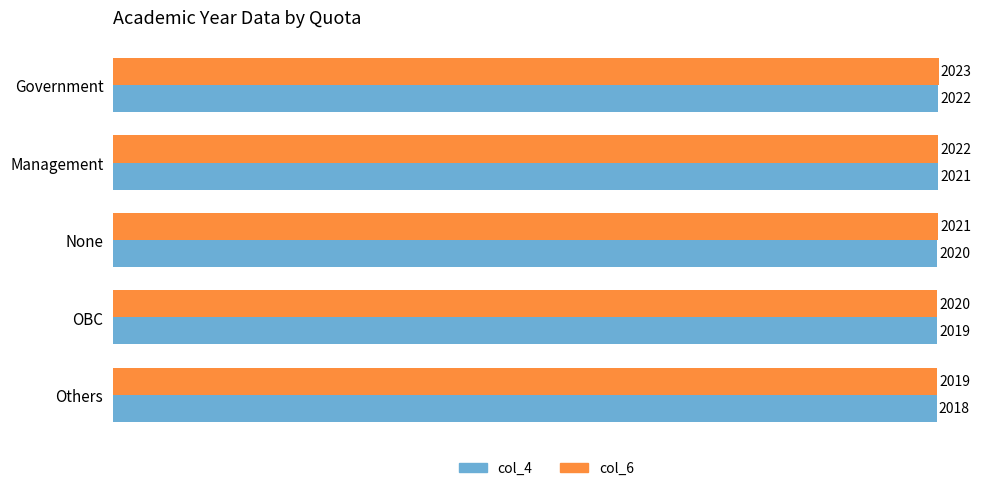

How many col_4 values are between 2019 and 2021?

3